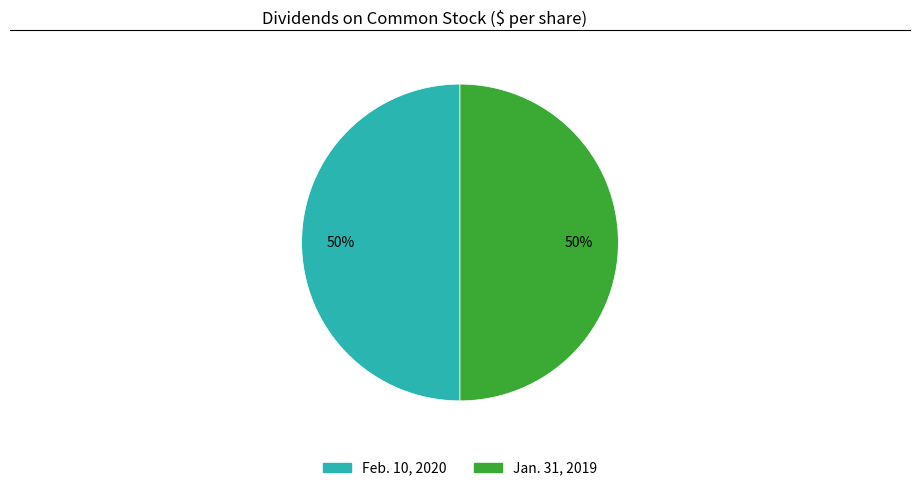

To the nearest percent, what is the average slice percentage?

50%